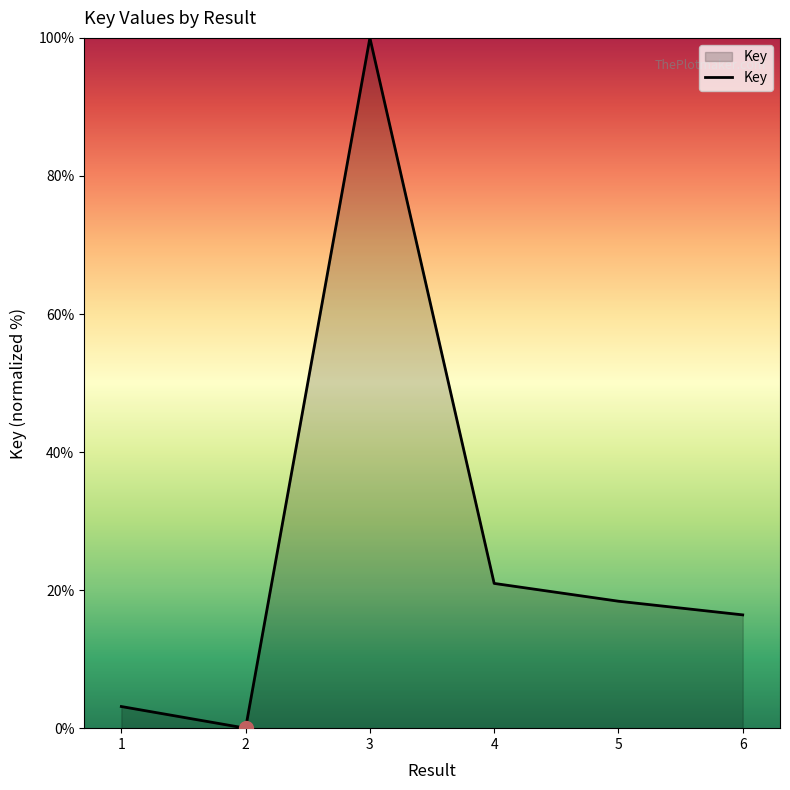

How many categories are shown in the chart?

6